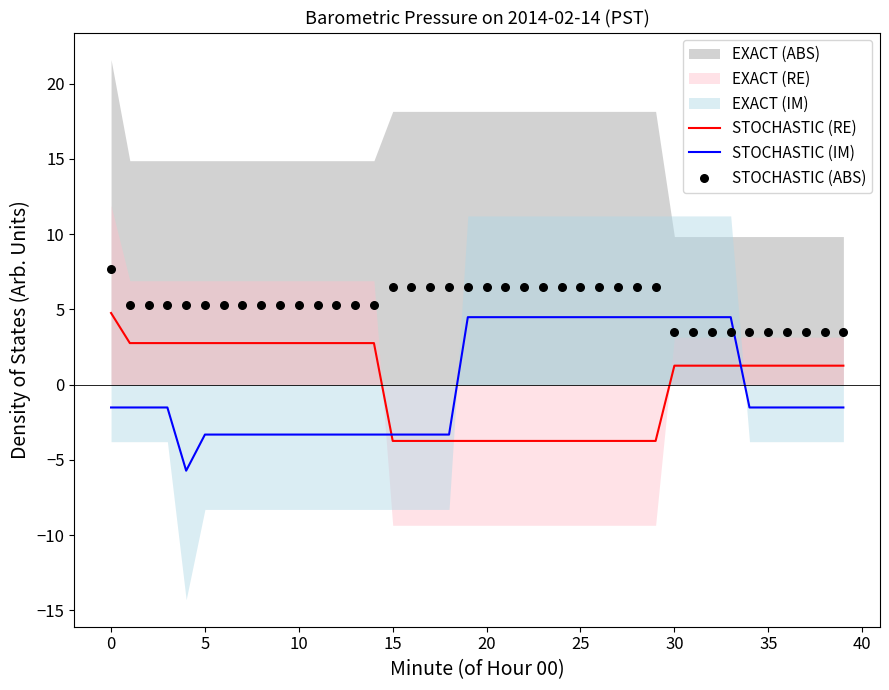

Which series contains the highest Y value?

STOCHASTIC (ABS)